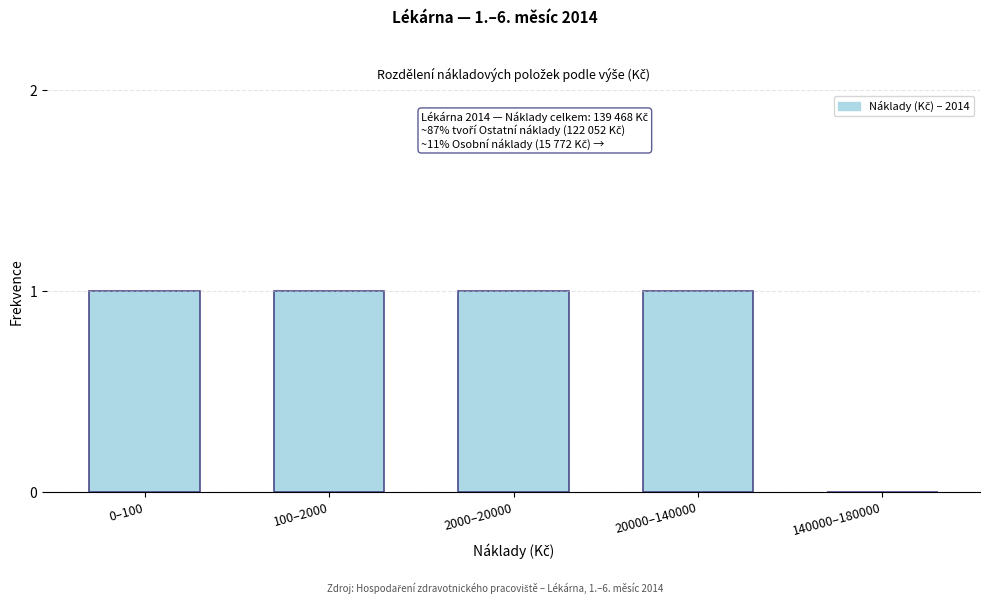

Reading left to right, what are all the values shown in this chart?

0–100=1	100–2000=1	2000–20000=1	20000–140000=1	140000–180000=0